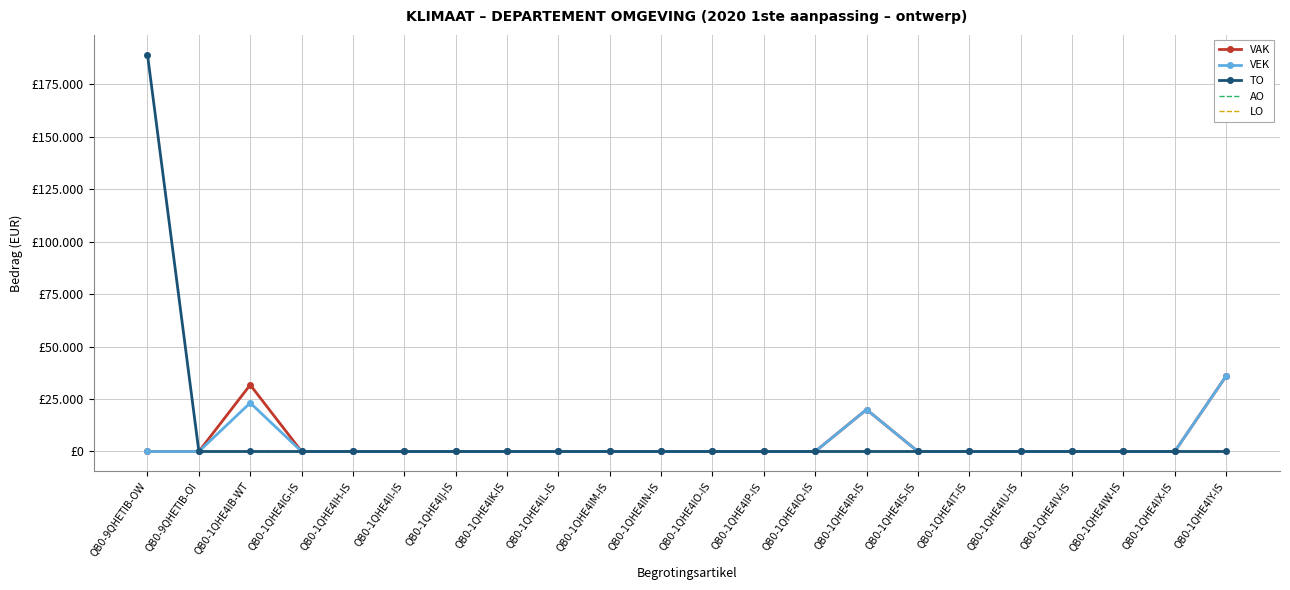

Is the value of VAK at QB0-1QHE4IB-WT greater than the value of TO at QB0-1QHE4IY-IS?

Yes